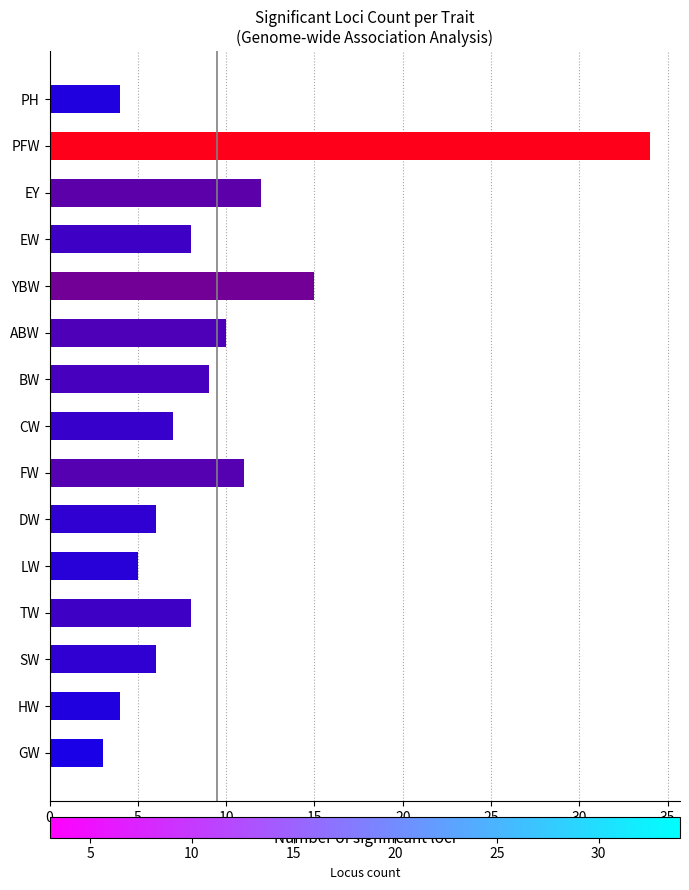

At which label is the value closest to 18?

YBW